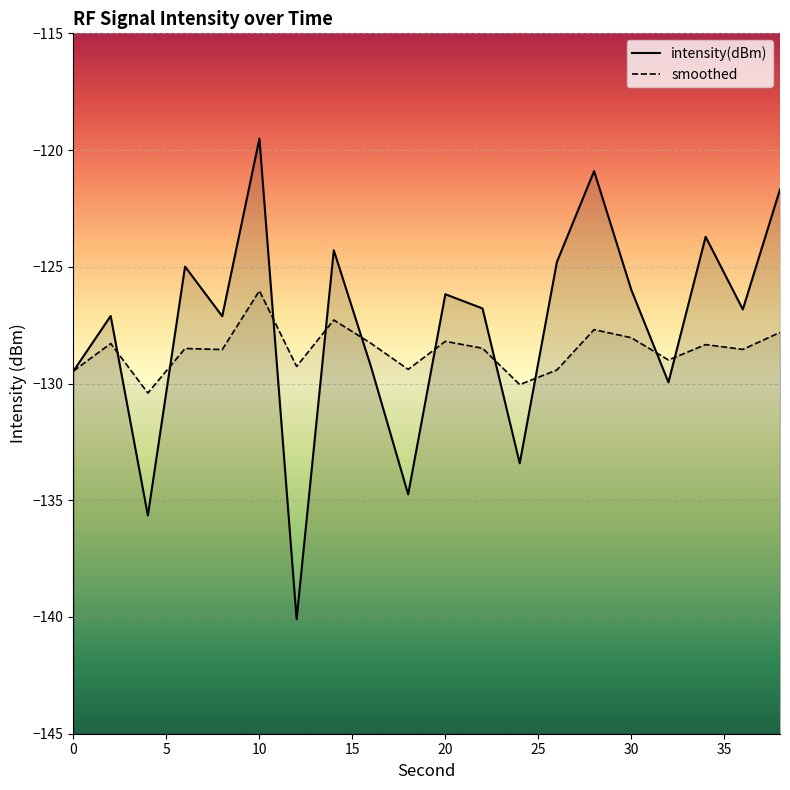

At which category is the sum across all series the highest?

10